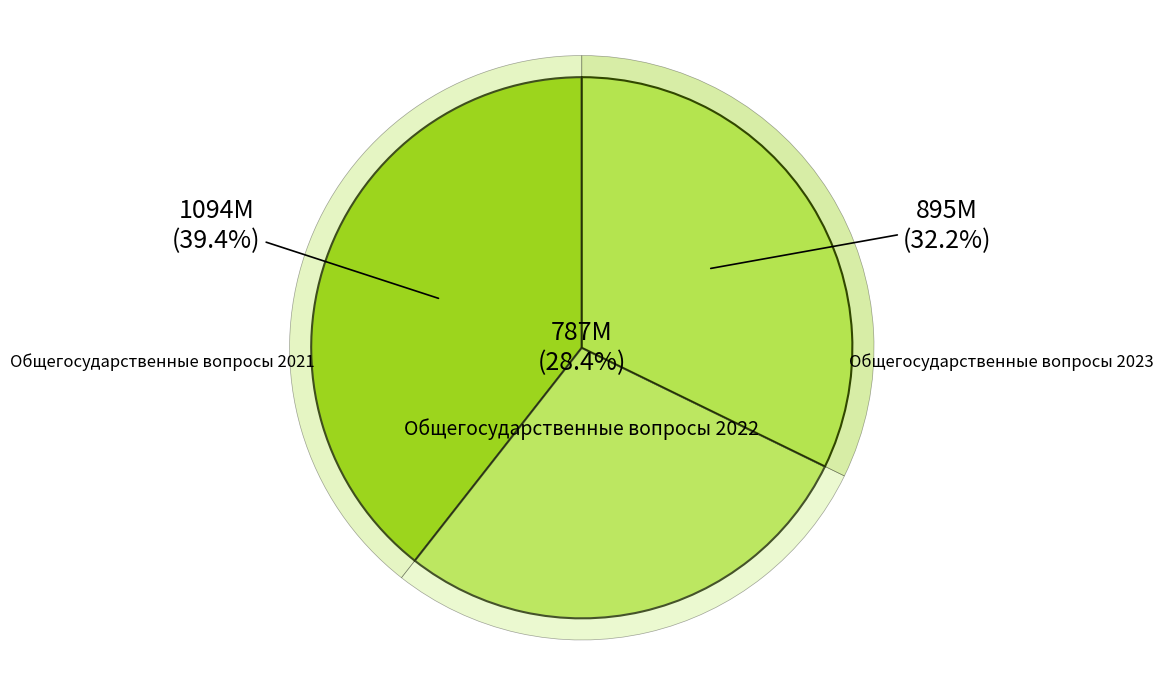

Is there a majority slice in this chart?

No